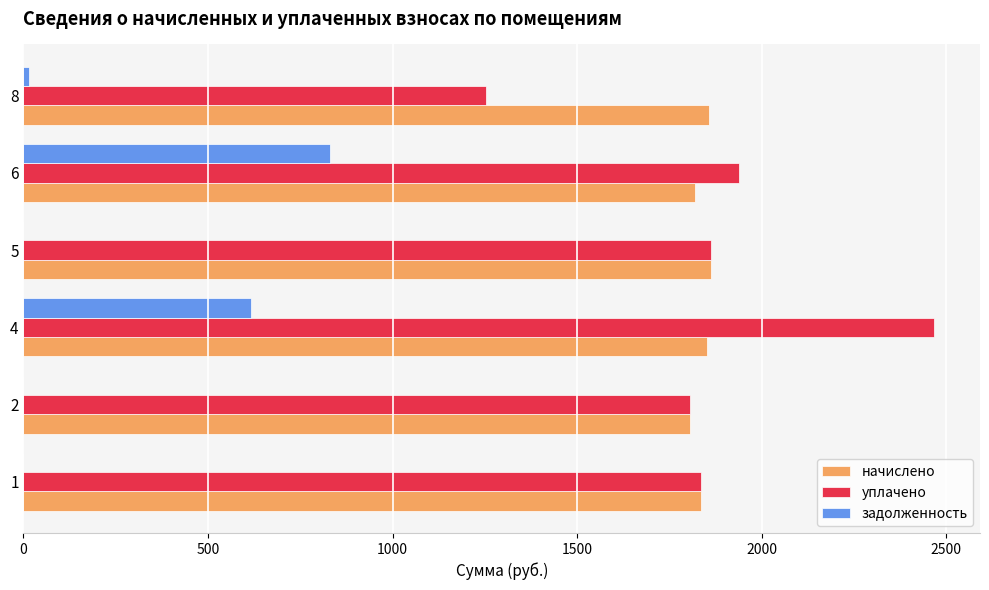

What is the maximum value shown in the chart?

2468.4